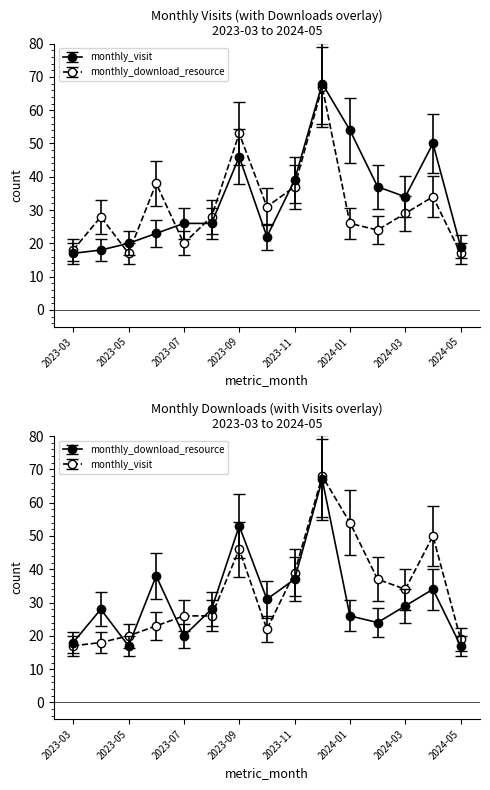

Where do monthly_visit and monthly_download_resource first cross each other?

2023-04 and 2023-05